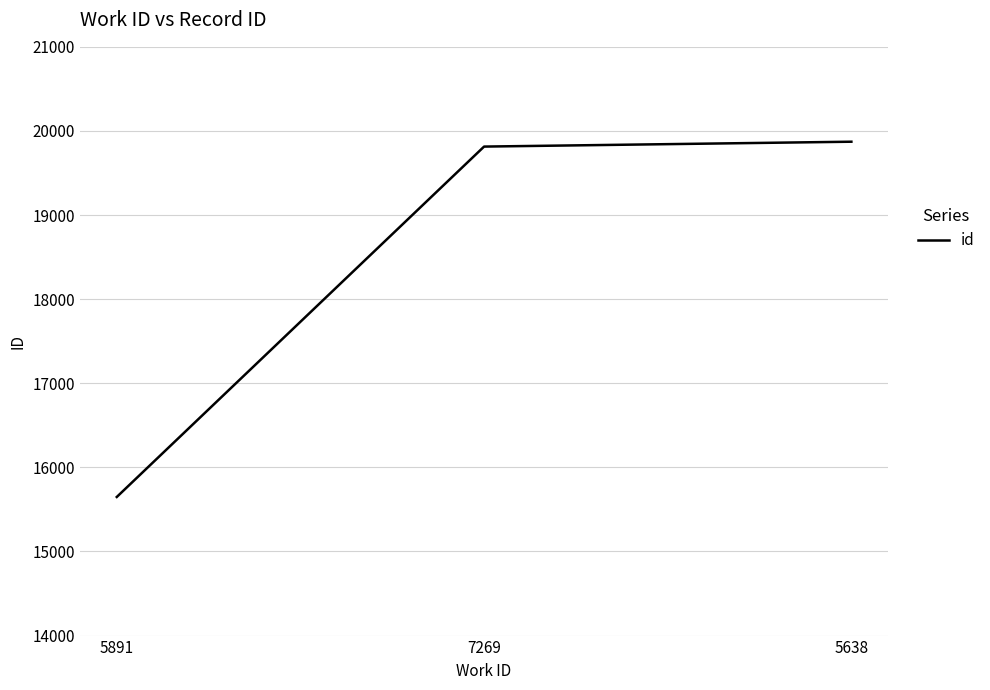

Is it true that the value at 7269 is 8692?

False